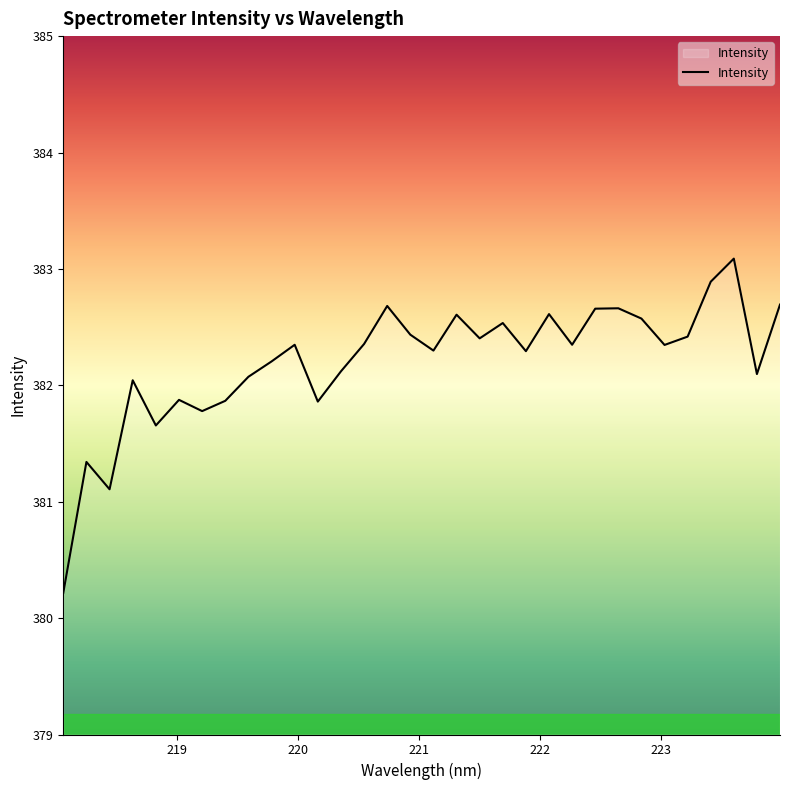

What is the difference between the maximum and minimum values?

2.9